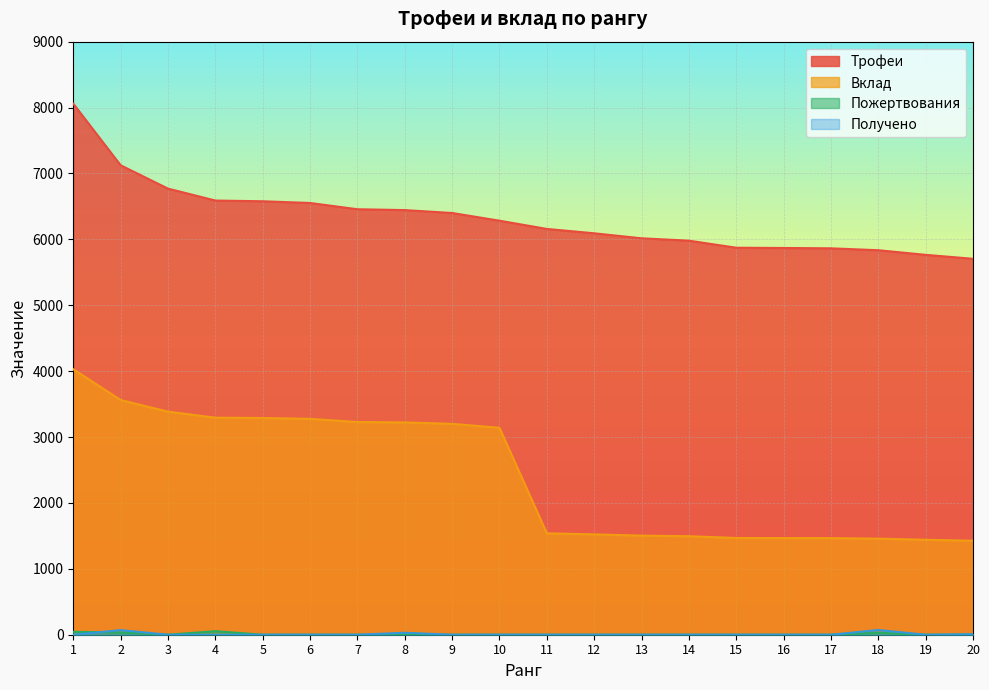

What is the greatest value displayed?

8059